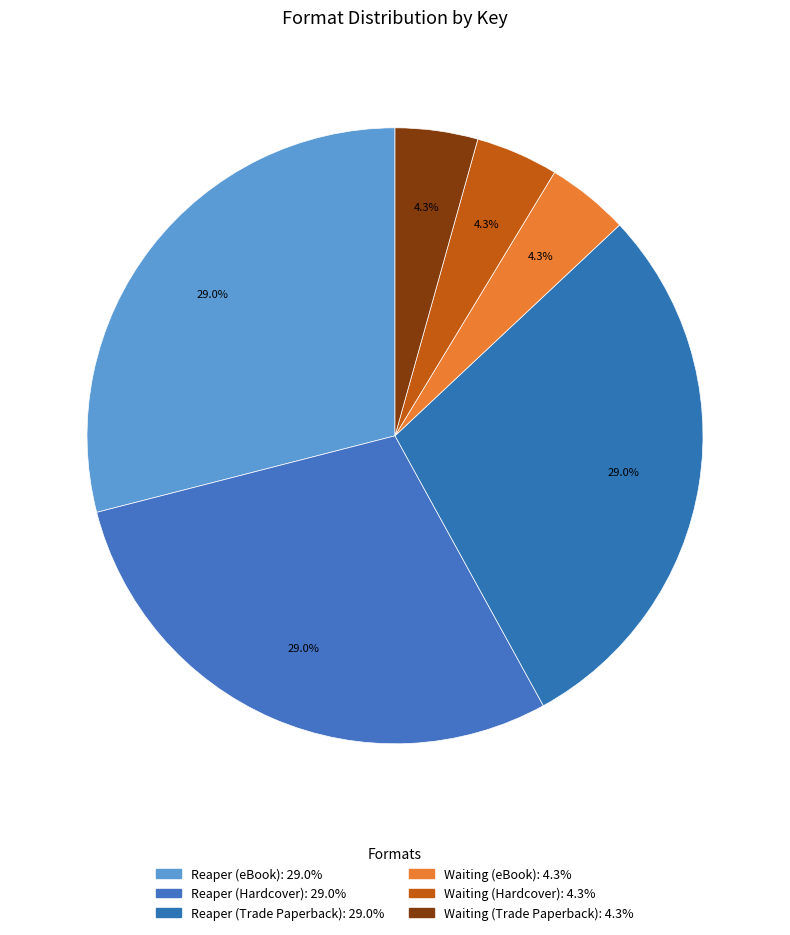

How many slices are in this pie chart?

6